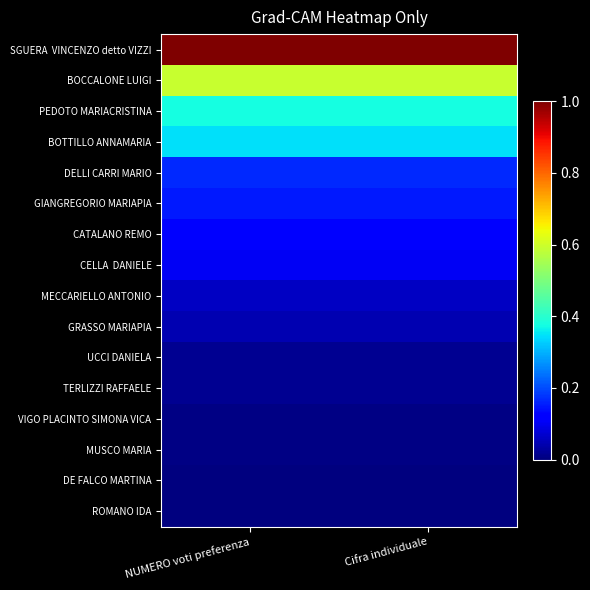

Rank the series at NUMERO voti preferenza from highest to lowest value.

SGUERA VINCENZO detto VIZZI, BOCCALONE LUIGI, PEDOTO MARIACRISTINA, BOTTILLO ANNAMARIA, DELLI CARRI MARIO, GIANGREGORIO MARIAPIA, CATALANO REMO, CELLA DANIELE, MECCARIELLO ANTONIO, GRASSO MARIAPIA, UCCI DANIELA, TERLIZZI RAFFAELE, VIGO PLACINTO SIMONA VICA, MUSCO MARIA, DE FALCO MARTINA, ROMANO IDA